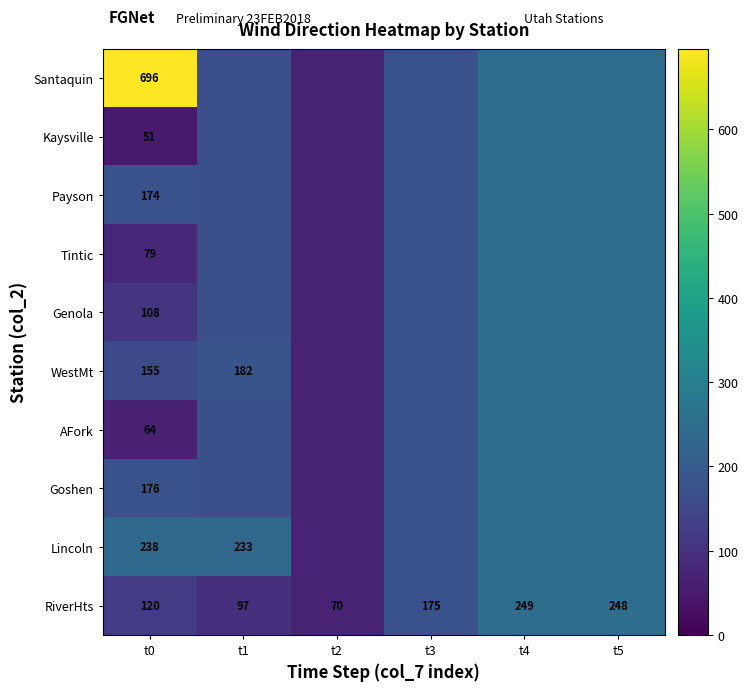

The Payson series shows 92.7 at t1. True or false?

False